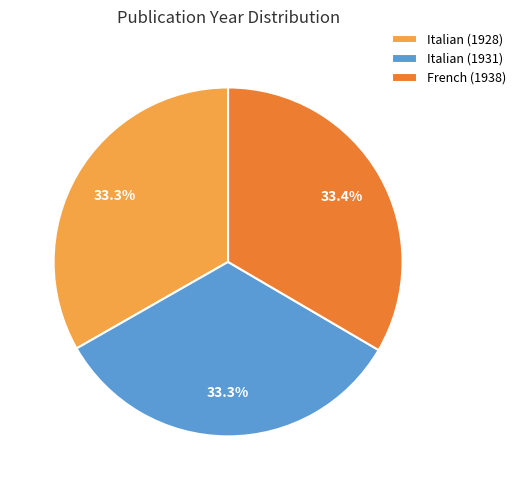

What is the ratio of the value at French (1938) to the value at Italian (1928)?

1.0